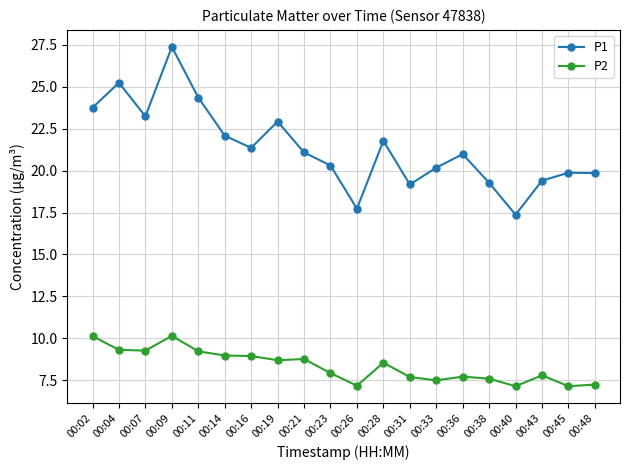

The value of P2 at 00:02 is 10.1. True or false?

True